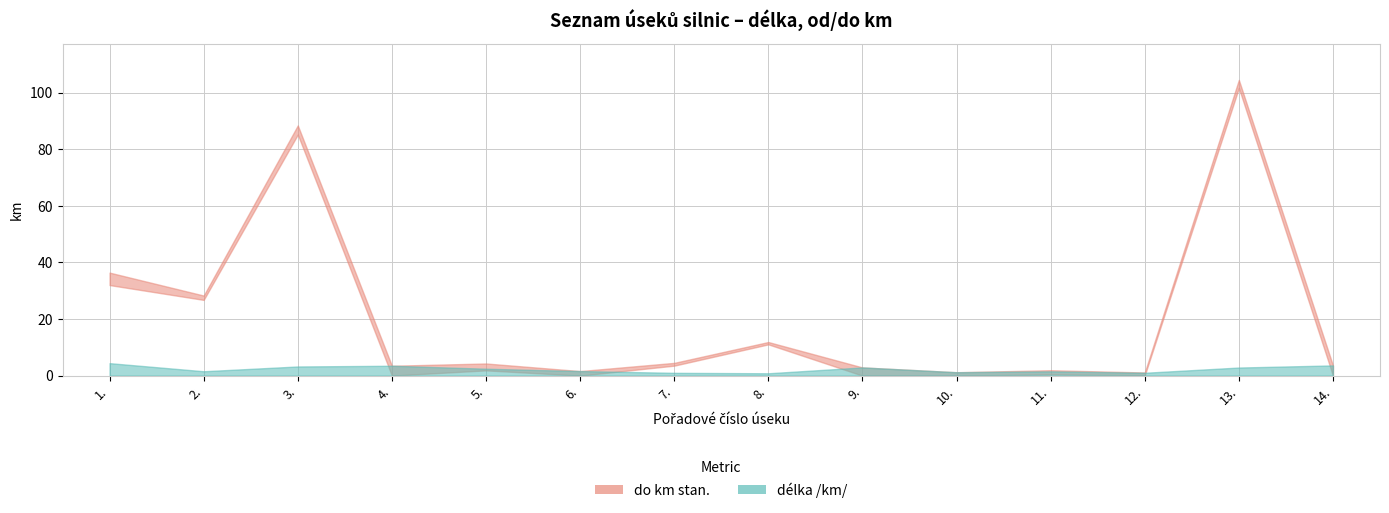

Reading left to right, transcribe all the data shown in this chart.

délka /km/: 4.4	1.5	3.2	3.5	2.4	1.6	1.0	0.8	2.9	1.2	1.5	1.0	2.9	3.6
do km stan.: 36.4	28.3	88.4	3.5	4.3	1.6	4.5	11.9	2.9	1.2	1.9	1.1	104.5	3.6
od km stan.: 32.0	26.8	85.2	0.0	1.9	0.0	3.5	11.0	0.0	0.0	0.4	0.1	101.7	0.0